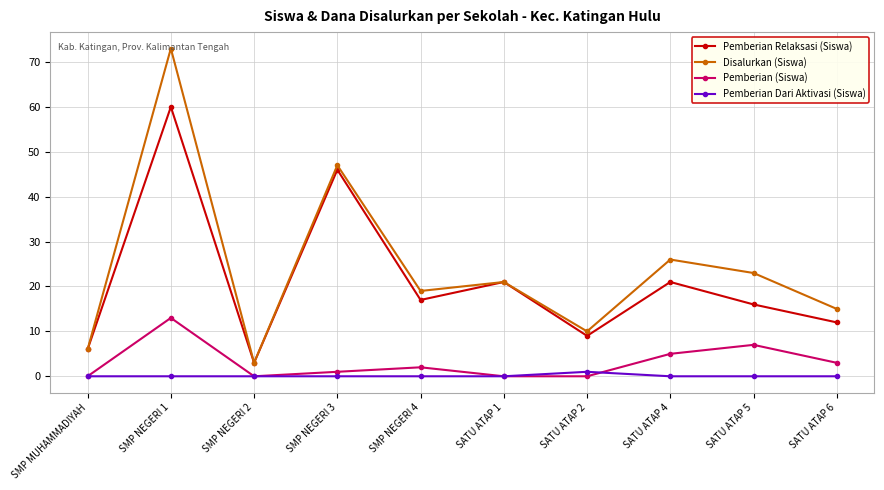

What is the average value of the Disalurkan (Siswa) series?

24